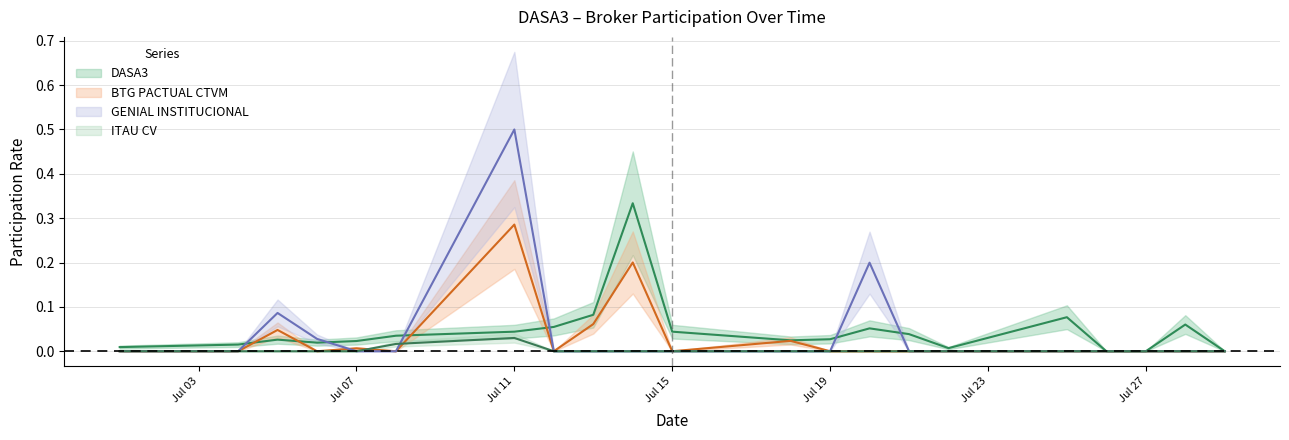

List the series in order of their peak value, highest first.

GENIAL INSTITUCIONAL, DASA3, BTG PACTUAL CTVM, ITAU CV